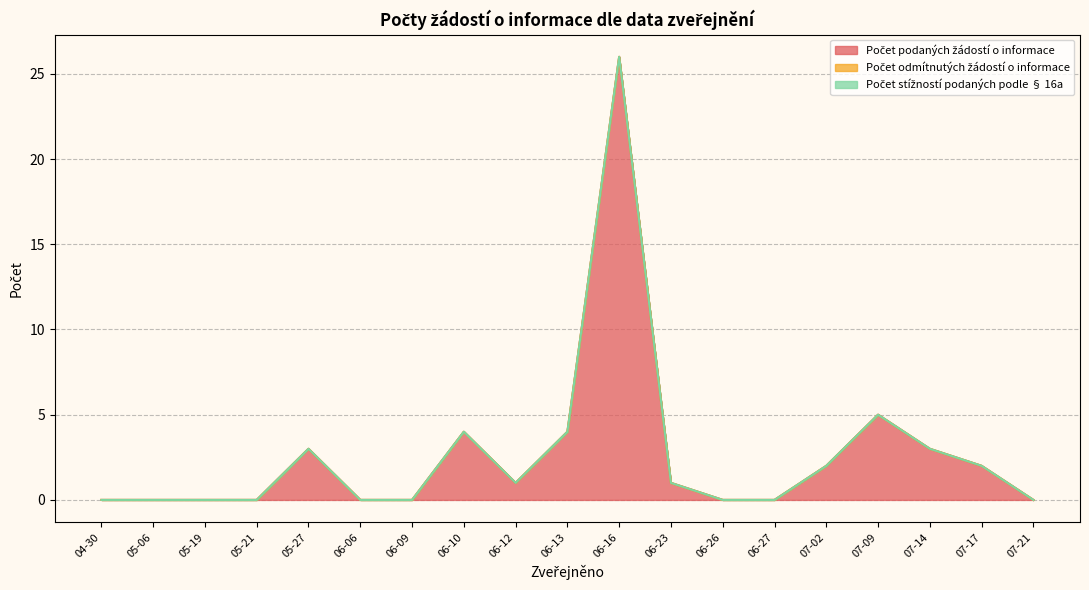

List the series in order of their peak value, highest first.

Počet podaných žádostí o informace, Počet odmítnutých žádostí o informace, Počet stížností podaných podle § 16a